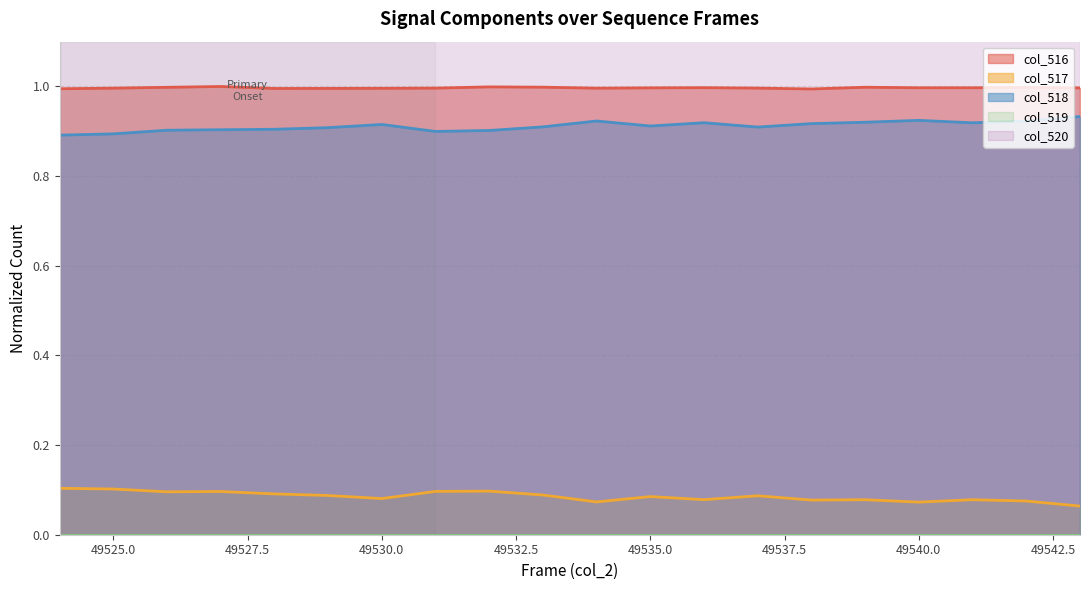

At which category is the sum across all series the highest?

49527